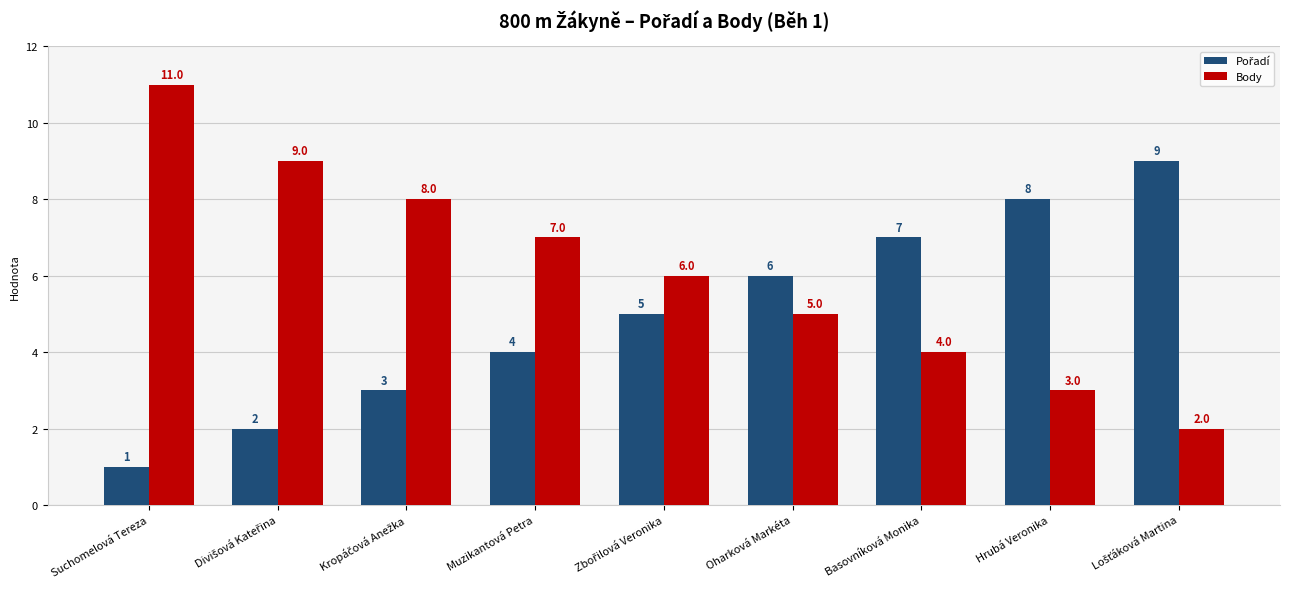

Which label corresponds to the largest value in the chart?

Suchomelová Tereza